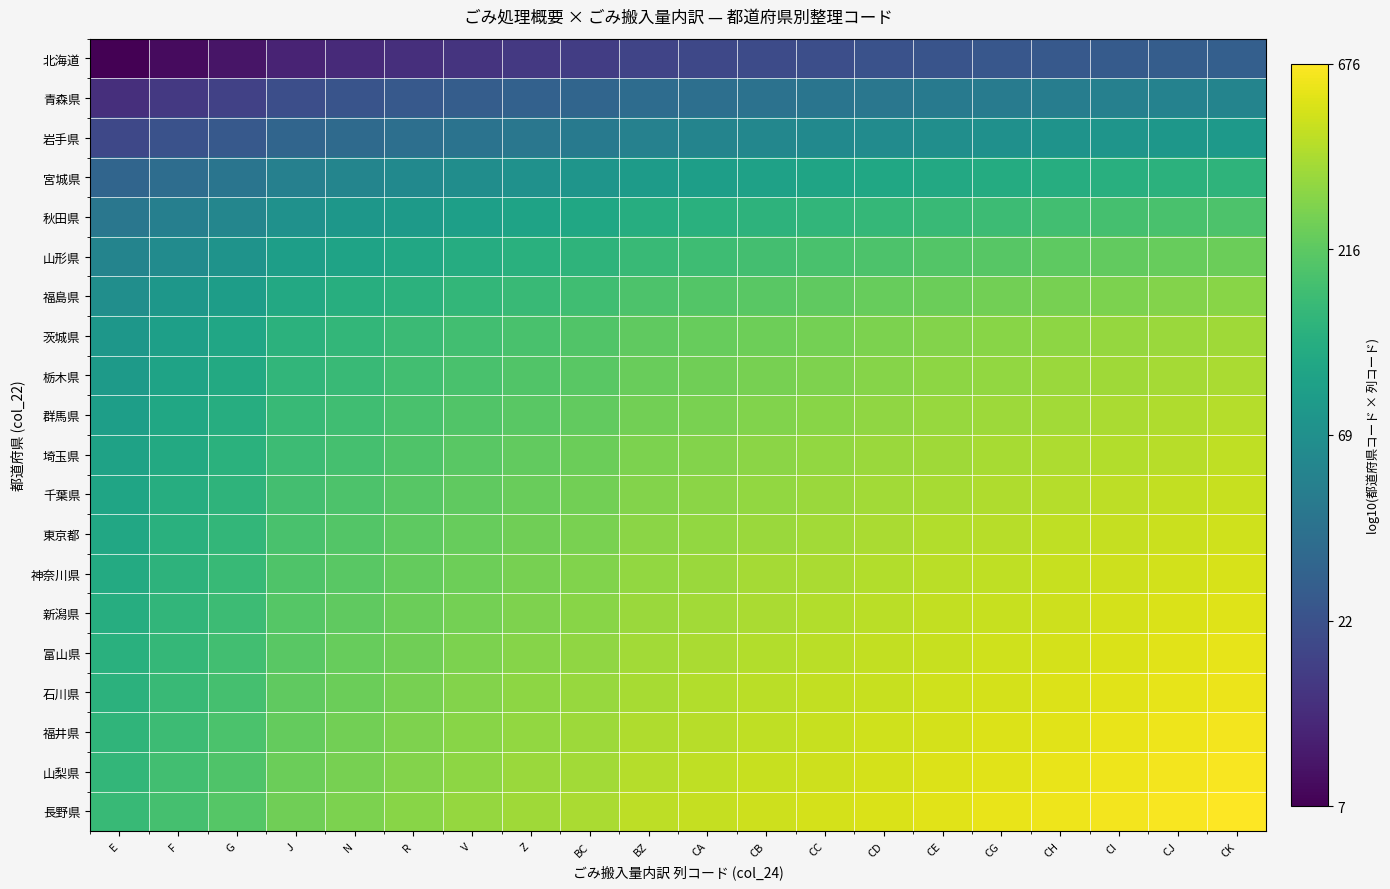

Reading left to right, transcribe all the data shown in this chart.

北海道: E=0.8	F=0.9	G=1.0	J=1.0	N=1.1	R=1.1	V=1.1	Z=1.2	BC=1.2	BZ=1.3	CA=1.3	CB=1.3	CC=1.3	CD=1.3	CE=1.4	CG=1.4	CH=1.4	CI=1.4	CJ=1.4	CK=1.4
青森県: E=1.1	F=1.2	G=1.2	J=1.3	N=1.4	R=1.4	V=1.4	Z=1.5	BC=1.5	BZ=1.5	CA=1.6	CB=1.6	CC=1.6	CD=1.6	CE=1.7	CG=1.7	CH=1.7	CI=1.7	CJ=1.7	CK=1.7
岩手県: E=1.3	F=1.3	G=1.4	J=1.5	N=1.5	R=1.6	V=1.6	Z=1.6	BC=1.7	BZ=1.7	CA=1.7	CB=1.8	CC=1.8	CD=1.8	CE=1.8	CG=1.8	CH=1.9	CI=1.9	CJ=1.9	CK=1.9
宮城県: E=1.5	F=1.6	G=1.6	J=1.7	N=1.7	R=1.8	V=1.8	Z=1.9	BC=1.9	BZ=1.9	CA=2.0	CB=2.0	CC=2.0	CD=2.0	CE=2.0	CG=2.1	CH=2.1	CI=2.1	CJ=2.1	CK=2.1
秋田県: E=1.6	F=1.7	G=1.8	J=1.9	N=1.9	R=1.9	V=2.0	Z=2.0	BC=2.0	BZ=2.1	CA=2.1	CB=2.1	CC=2.1	CD=2.2	CE=2.2	CG=2.2	CH=2.2	CI=2.2	CJ=2.3	CK=2.3
山形県: E=1.7	F=1.8	G=1.9	J=2.0	N=2.0	R=2.0	V=2.1	Z=2.1	BC=2.1	BZ=2.2	CA=2.2	CB=2.2	CC=2.3	CD=2.3	CE=2.3	CG=2.3	CH=2.3	CI=2.4	CJ=2.4	CK=2.4
福島県: E=1.8	F=1.9	G=1.9	J=2.0	N=2.1	R=2.1	V=2.2	Z=2.2	BC=2.2	BZ=2.3	CA=2.3	CB=2.3	CC=2.3	CD=2.4	CE=2.4	CG=2.4	CH=2.4	CI=2.4	CJ=2.5	CK=2.5
茨城県: E=1.9	F=2.0	G=2.0	J=2.1	N=2.2	R=2.2	V=2.2	Z=2.3	BC=2.3	BZ=2.3	CA=2.4	CB=2.4	CC=2.4	CD=2.4	CE=2.5	CG=2.5	CH=2.5	CI=2.5	CJ=2.5	CK=2.5
栃木県: E=1.9	F=2.0	G=2.1	J=2.1	N=2.2	R=2.2	V=2.3	Z=2.3	BC=2.3	BZ=2.4	CA=2.4	CB=2.4	CC=2.4	CD=2.5	CE=2.5	CG=2.5	CH=2.5	CI=2.5	CJ=2.6	CK=2.6
群馬県: E=2.0	F=2.0	G=2.1	J=2.2	N=2.2	R=2.3	V=2.3	Z=2.3	BC=2.4	BZ=2.4	CA=2.4	CB=2.5	CC=2.5	CD=2.5	CE=2.5	CG=2.5	CH=2.6	CI=2.6	CJ=2.6	CK=2.6
埼玉県: E=2.0	F=2.1	G=2.1	J=2.2	N=2.2	R=2.3	V=2.3	Z=2.4	BC=2.4	BZ=2.4	CA=2.5	CB=2.5	CC=2.5	CD=2.5	CE=2.5	CG=2.6	CH=2.6	CI=2.6	CJ=2.6	CK=2.6
千葉県: E=2.0	F=2.1	G=2.1	J=2.2	N=2.3	R=2.3	V=2.3	Z=2.4	BC=2.4	BZ=2.5	CA=2.5	CB=2.5	CC=2.5	CD=2.6	CE=2.6	CG=2.6	CH=2.6	CI=2.6	CJ=2.6	CK=2.7
東京都: E=2.0	F=2.1	G=2.2	J=2.3	N=2.3	R=2.3	V=2.4	Z=2.4	BC=2.4	BZ=2.5	CA=2.5	CB=2.5	CC=2.6	CD=2.6	CE=2.6	CG=2.6	CH=2.6	CI=2.7	CJ=2.7	CK=2.7
神奈川県: E=2.1	F=2.1	G=2.2	J=2.3	N=2.3	R=2.4	V=2.4	Z=2.4	BC=2.5	BZ=2.5	CA=2.5	CB=2.6	CC=2.6	CD=2.6	CE=2.6	CG=2.6	CH=2.7	CI=2.7	CJ=2.7	CK=2.7
新潟県: E=2.1	F=2.1	G=2.2	J=2.3	N=2.3	R=2.4	V=2.4	Z=2.4	BC=2.5	BZ=2.5	CA=2.6	CB=2.6	CC=2.6	CD=2.6	CE=2.6	CG=2.7	CH=2.7	CI=2.7	CJ=2.7	CK=2.7
富山県: E=2.1	F=2.2	G=2.2	J=2.3	N=2.4	R=2.4	V=2.4	Z=2.5	BC=2.5	BZ=2.6	CA=2.6	CB=2.6	CC=2.6	CD=2.6	CE=2.7	CG=2.7	CH=2.7	CI=2.7	CJ=2.7	CK=2.8
石川県: E=2.1	F=2.2	G=2.2	J=2.3	N=2.4	R=2.4	V=2.5	Z=2.5	BC=2.5	BZ=2.6	CA=2.6	CB=2.6	CC=2.6	CD=2.7	CE=2.7	CG=2.7	CH=2.7	CI=2.7	CJ=2.8	CK=2.8
福井県: E=2.1	F=2.2	G=2.3	J=2.4	N=2.4	R=2.4	V=2.5	Z=2.5	BC=2.5	BZ=2.6	CA=2.6	CB=2.6	CC=2.7	CD=2.7	CE=2.7	CG=2.7	CH=2.7	CI=2.8	CJ=2.8	CK=2.8
山梨県: E=2.2	F=2.2	G=2.3	J=2.4	N=2.4	R=2.5	V=2.5	Z=2.5	BC=2.6	BZ=2.6	CA=2.6	CB=2.7	CC=2.7	CD=2.7	CE=2.7	CG=2.7	CH=2.8	CI=2.8	CJ=2.8	CK=2.8
長野県: E=2.2	F=2.2	G=2.3	J=2.4	N=2.4	R=2.5	V=2.5	Z=2.5	BC=2.6	BZ=2.6	CA=2.7	CB=2.7	CC=2.7	CD=2.7	CE=2.7	CG=2.8	CH=2.8	CI=2.8	CJ=2.8	CK=2.8